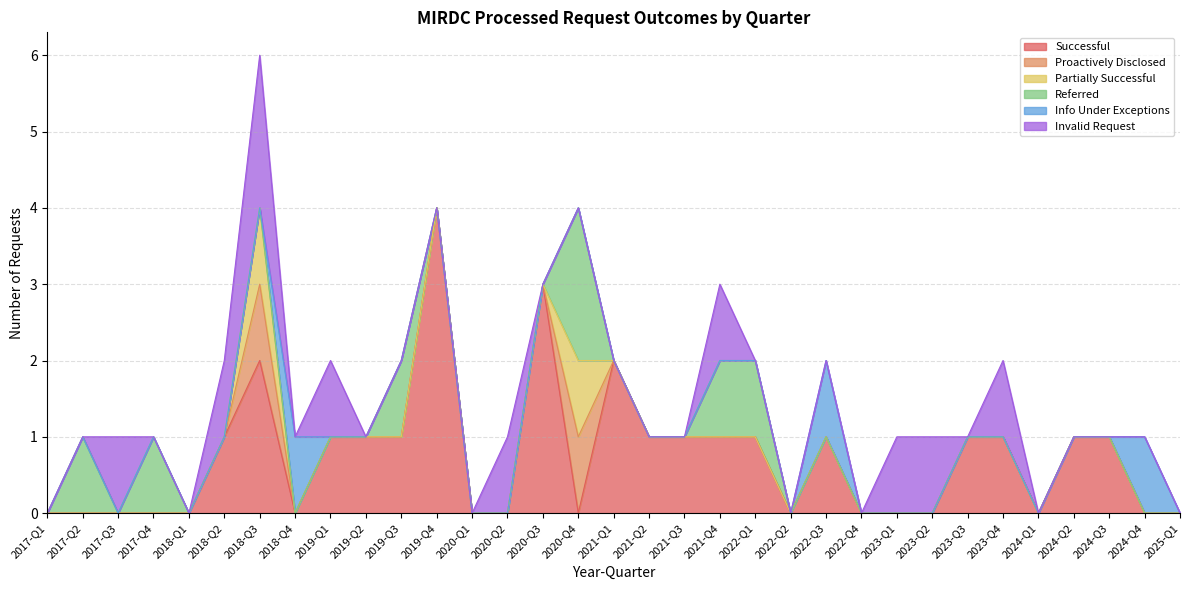

At which label is Partially Successful closest to 0?

2017-Q1